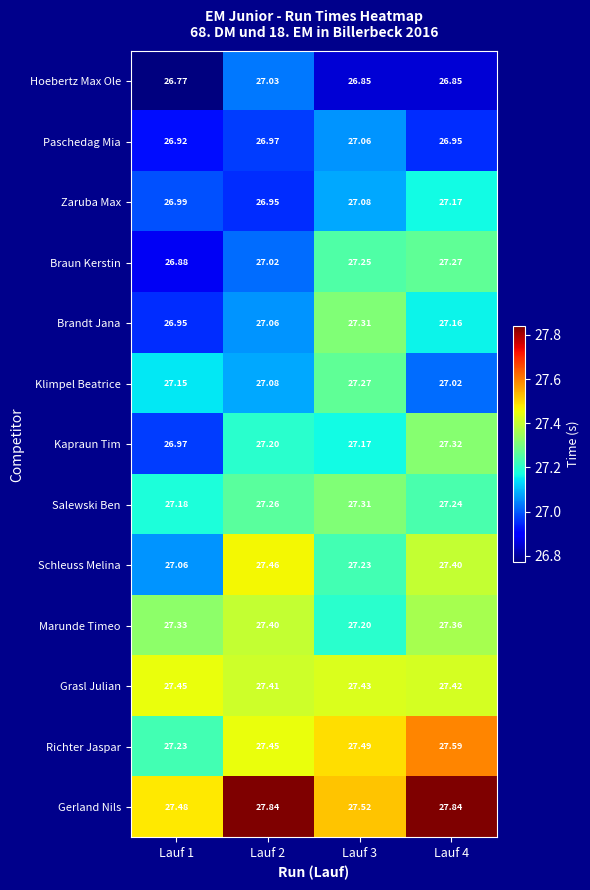

Rank the series at Lauf 4 from highest to lowest value.

Gerland Nils, Richter Jaspar, Grasl Julian, Schleuss Melina, Marunde Timeo, Kapraun Tim, Braun Kerstin, Salewski Ben, Zaruba Max, Brandt Jana, Klimpel Beatrice, Paschedag Mia, Hoebertz Max Ole